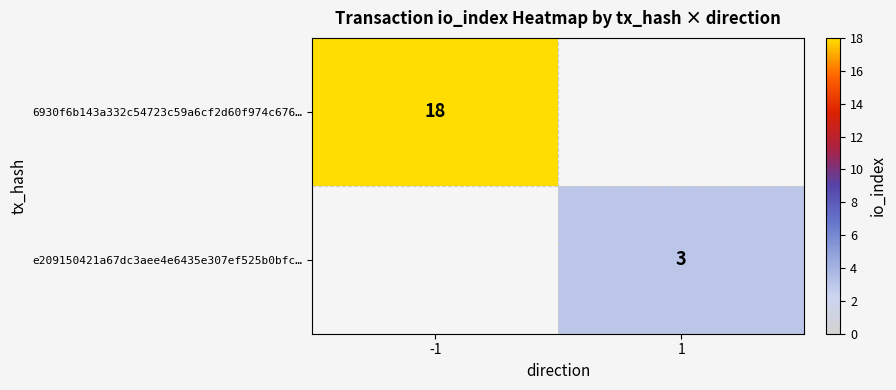

Is it true that e209150421a67dc3aee4e6435e307ef525b0bfc… equals 3 at 1?

True